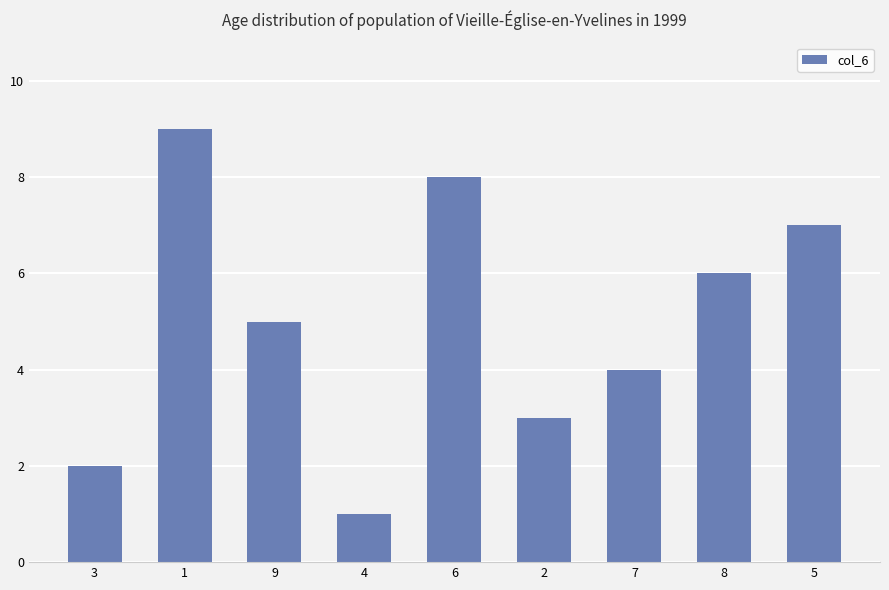

How many values are between 3 and 7?

5